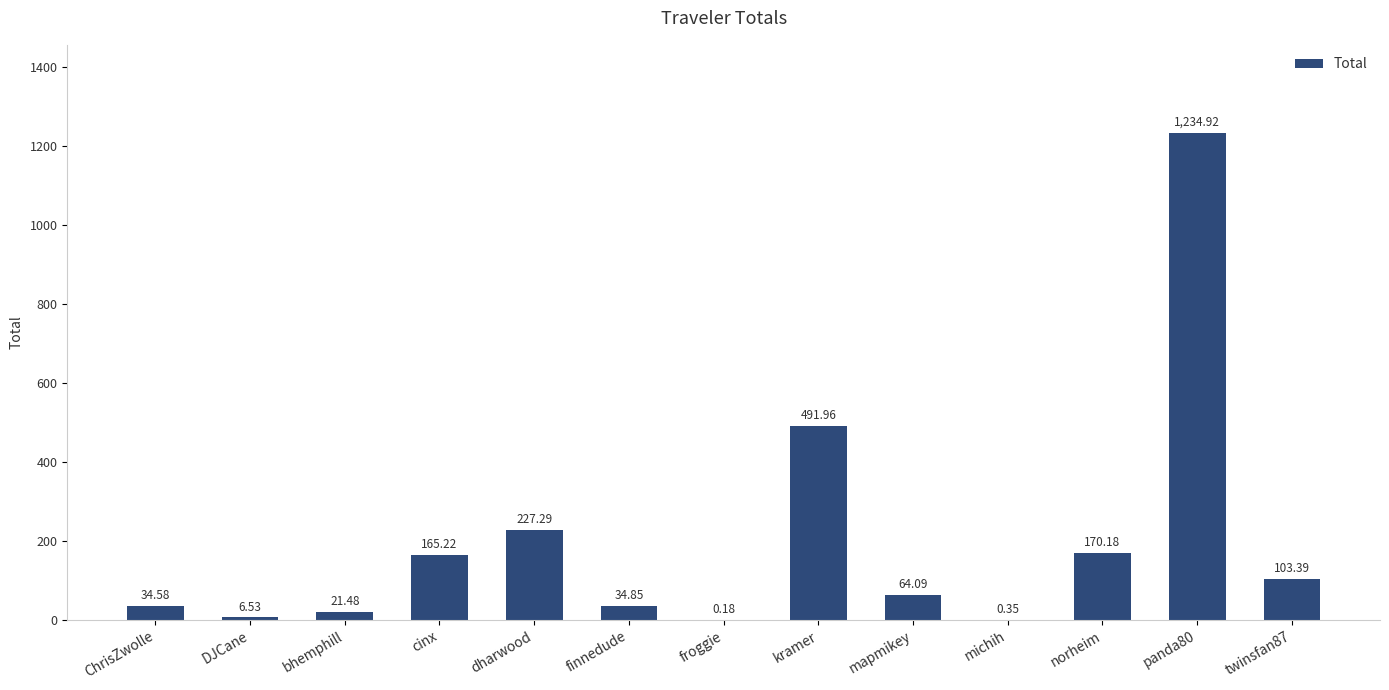

What is the sum of all values?

2555.0